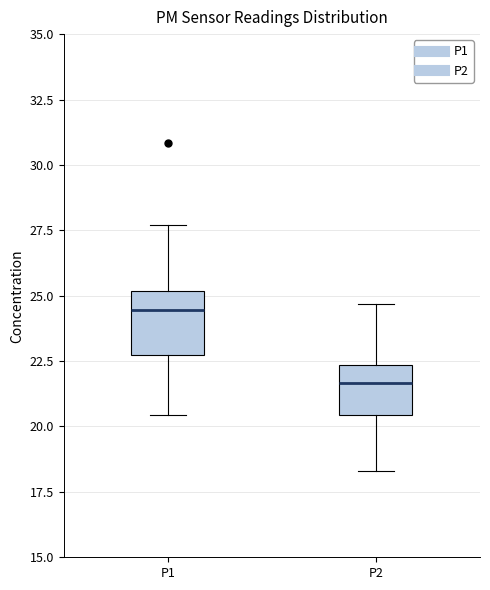

Comparing the boxes themselves (not the whiskers), which one is the tallest?

P1